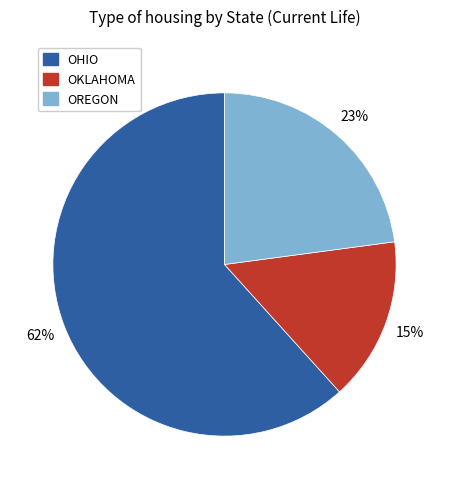

To the nearest percent, what percentage of the pie is OKLAHOMA?

15%